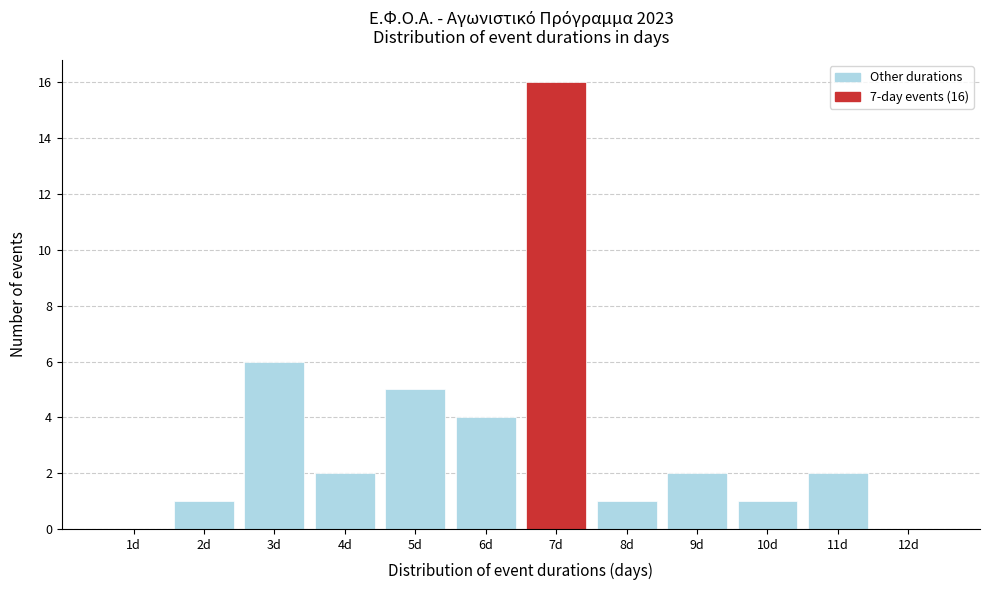

Which range on the x-axis has the tallest bar?

6.5 to 7.5